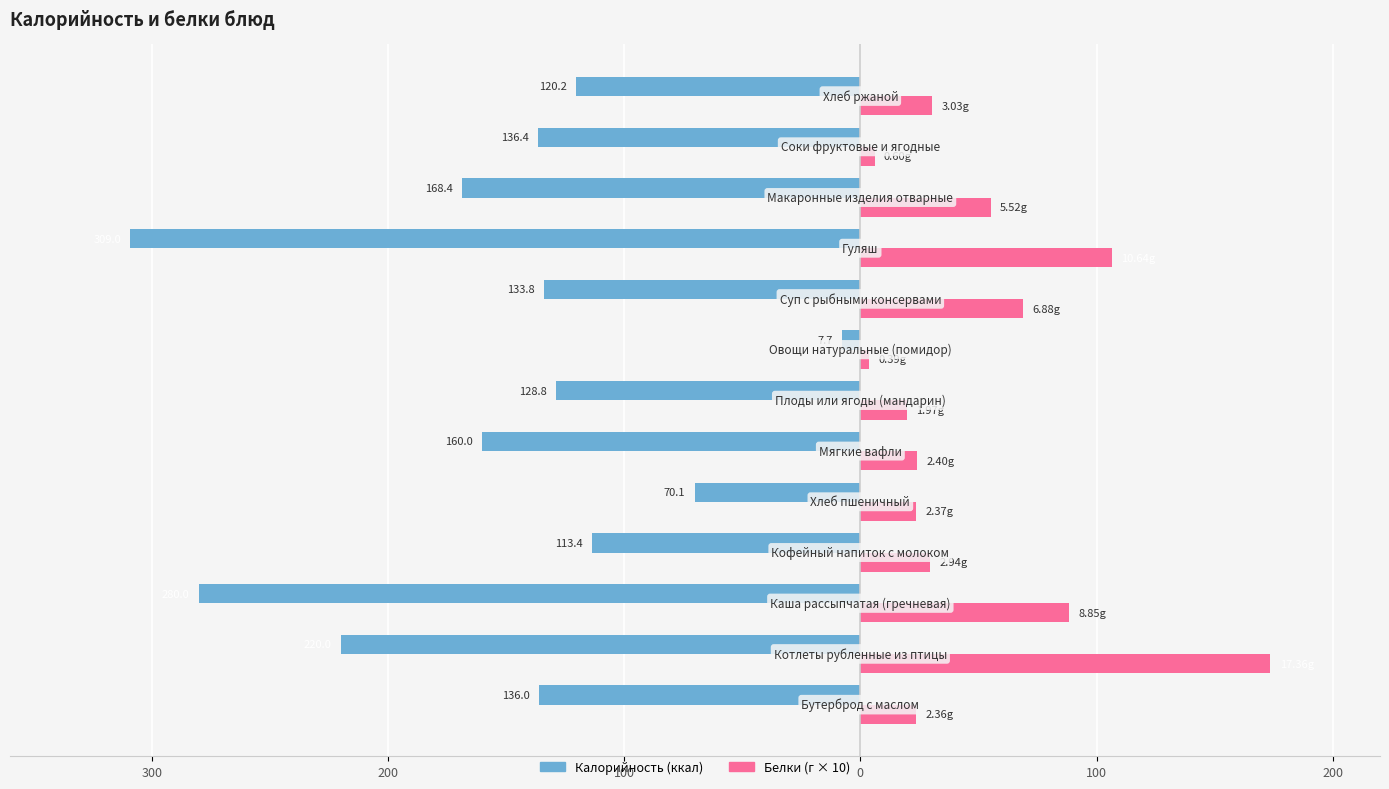

Reading left to right, list all the values displayed in this chart.

Калорийность (ккал): -136.0	-220.0	-280.0	-113.4	-70.1	-160.0	-128.8	-7.7	-133.8	-309.0	-168.4	-136.4	-120.2
Белки (г × 10): 23.6	173.6	88.5	29.4	23.7	24.0	19.7	3.9	68.8	106.4	55.2	6.0	30.3